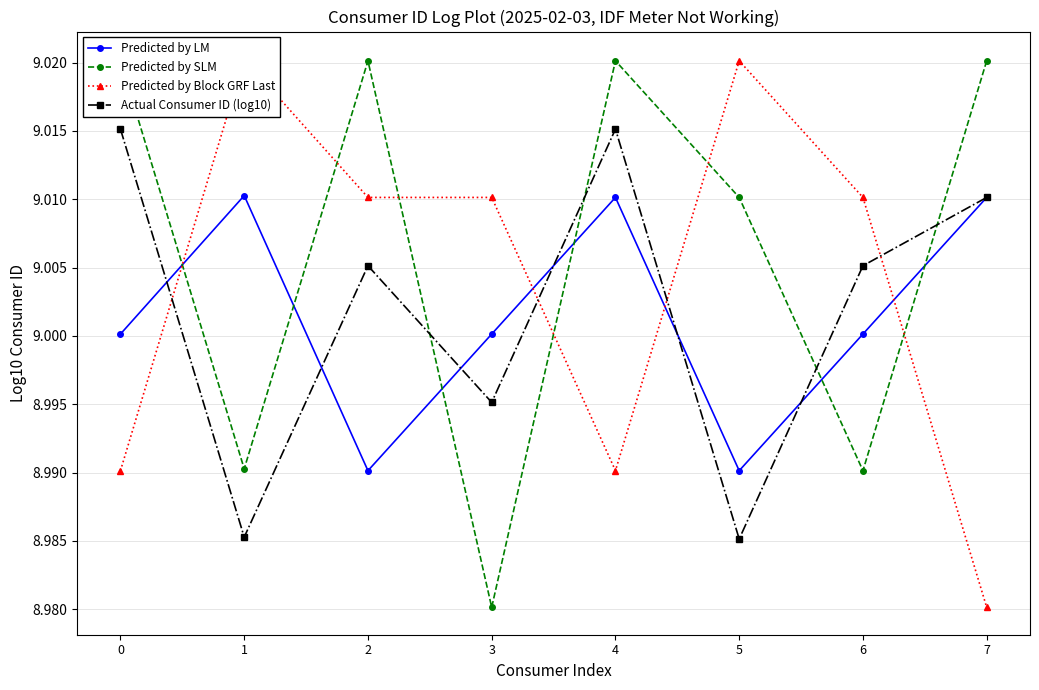

At which category is the sum across all series the highest?

4